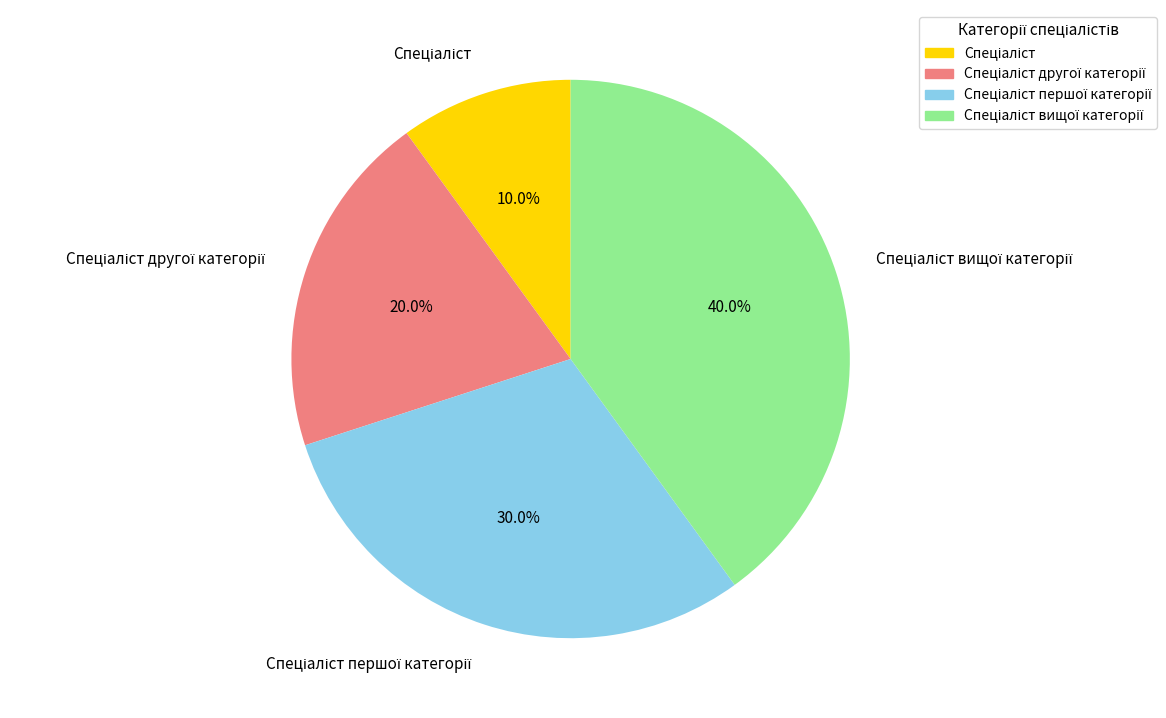

Does any single category account for the majority?

No